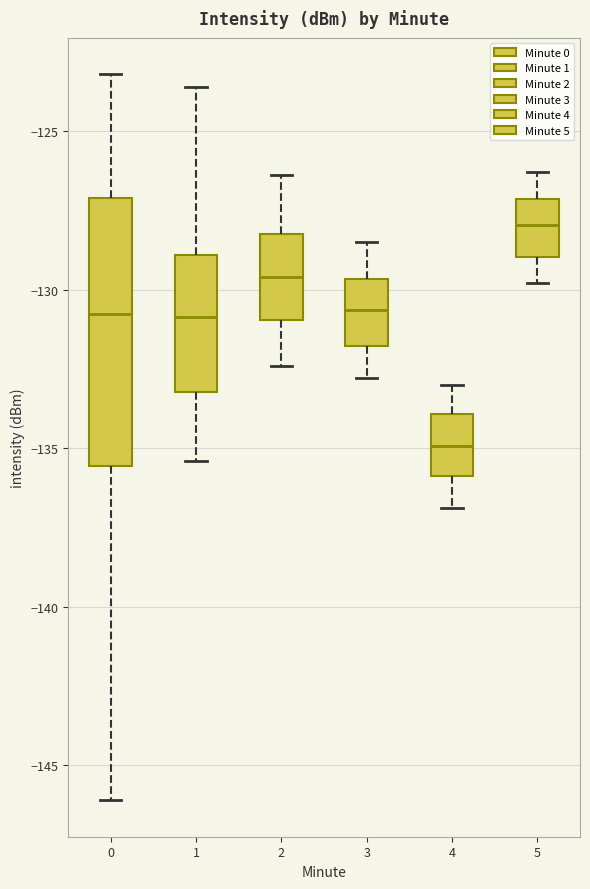

Where does the upper whisker of the box at x = 1 end on the y-axis? The values are not printed on the chart, so give them approximately, as read against the axis.

-123.5